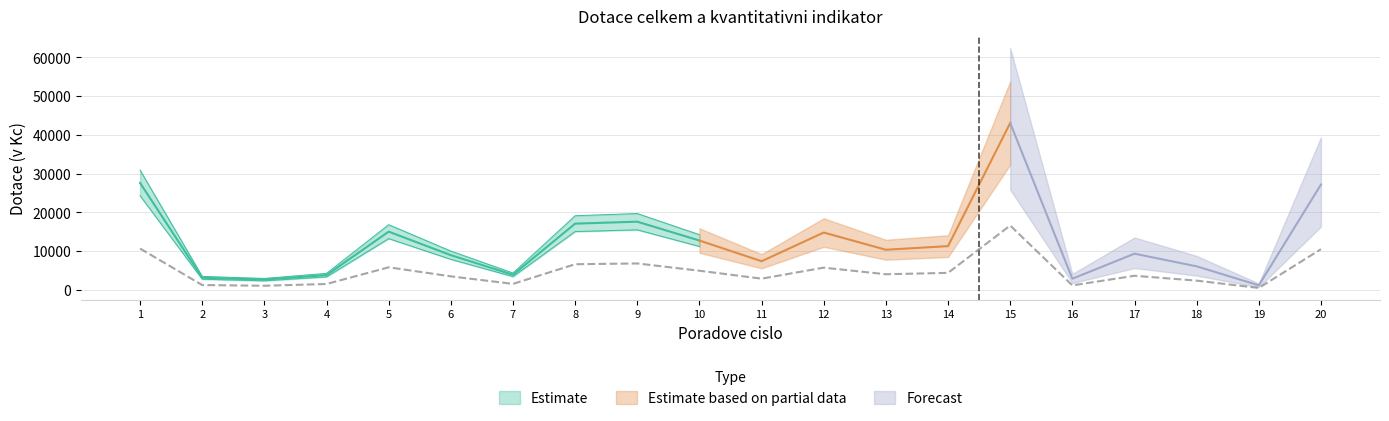

Does the chart display data point markers on the line(s)?

No